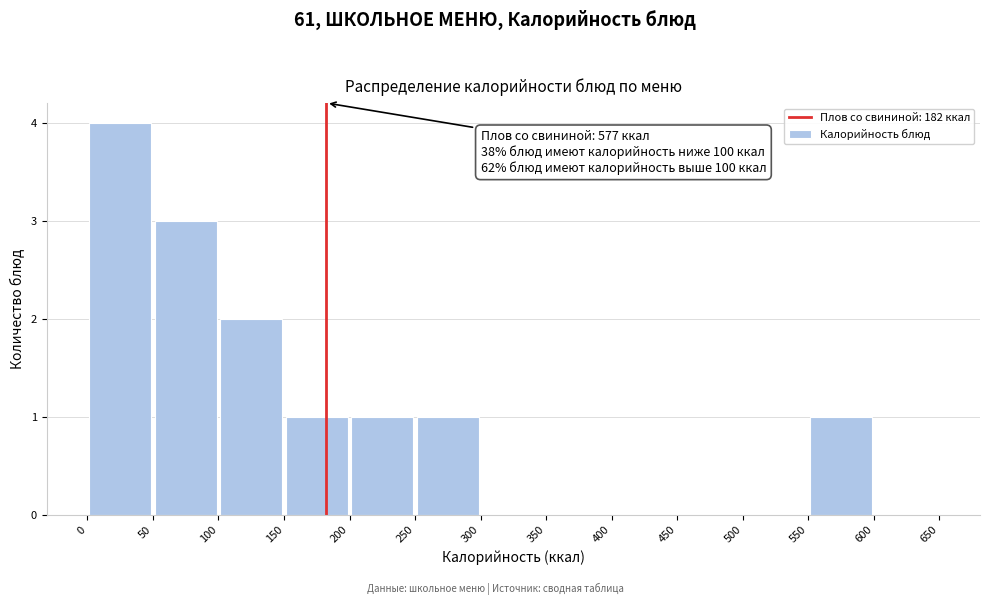

Which range on the x-axis has the tallest bar?

0 to 50